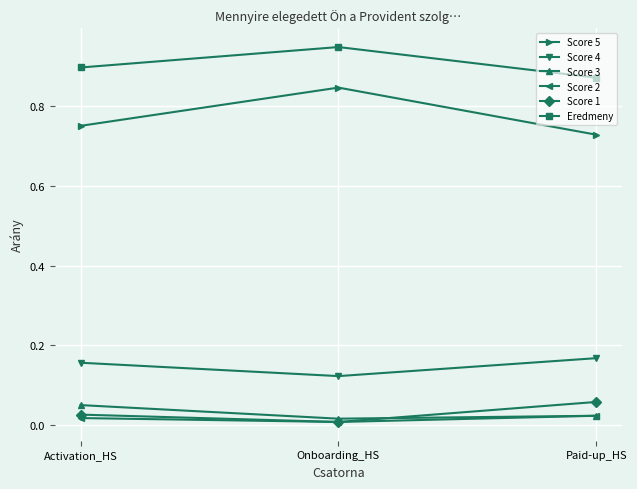

What is the label of the 2nd point from the right?

Onboarding_HS